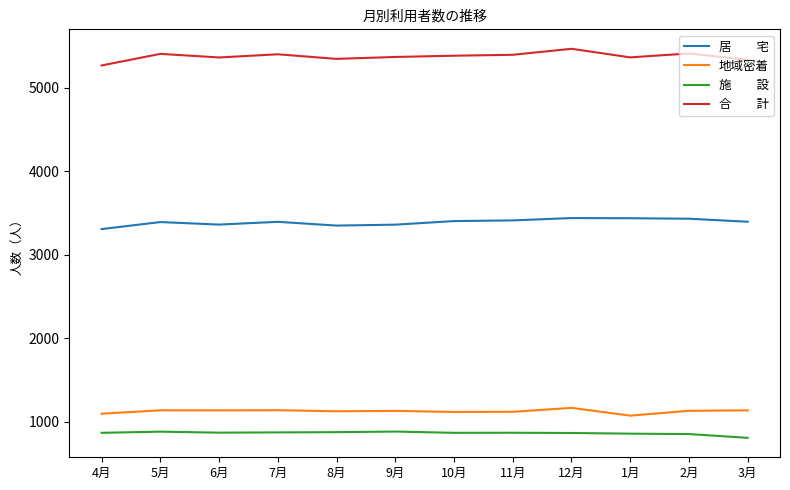

What is the greatest value displayed?

5469